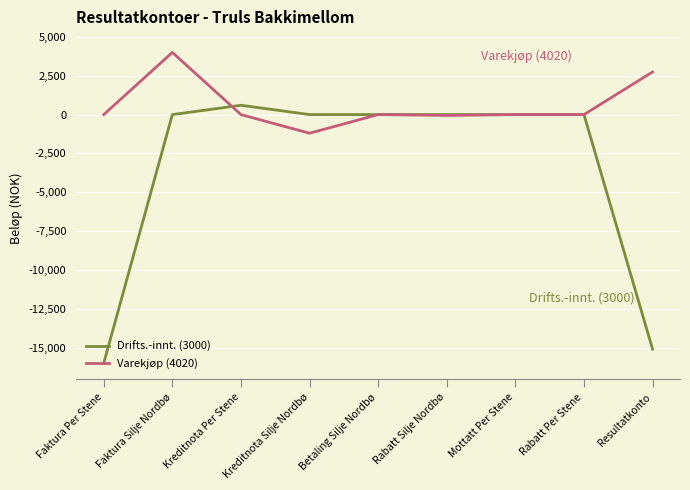

Is it true that Drifts.-innt. (3000) equals 0 at Rabatt Per Stene?

True